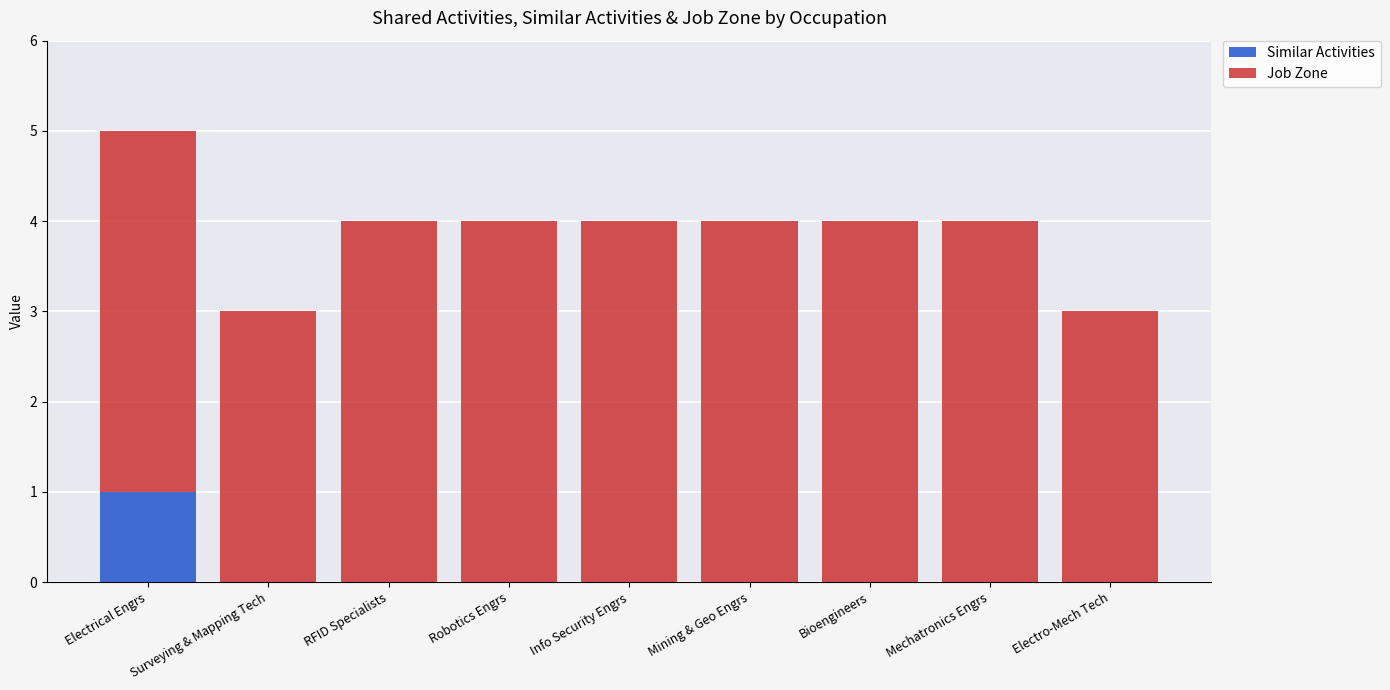

The value of Similar Activities at Surveying & Mapping Tech is -1. True or false?

False